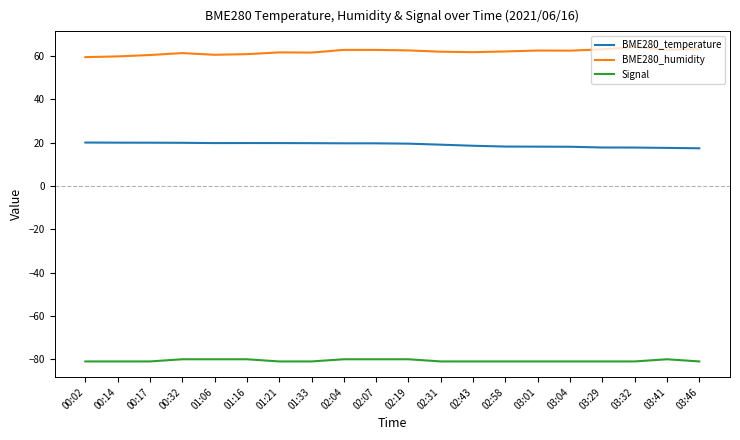

At 03:32, list the series in order from smallest to largest.

Signal, BME280_temperature, BME280_humidity